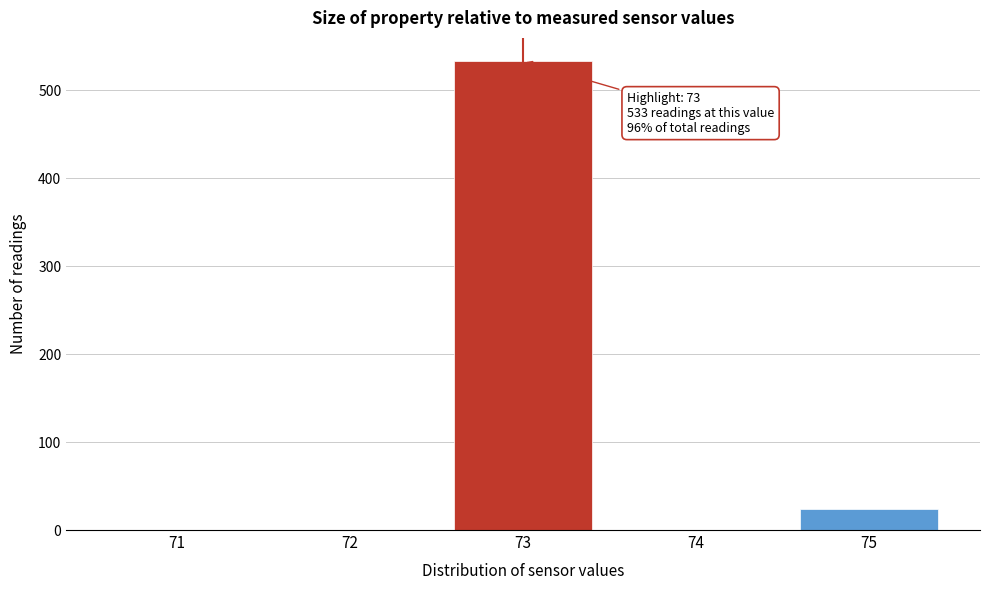

Reading left to right, extract all data points from this chart.

71=0	72=0	73=533	74=0	75=24